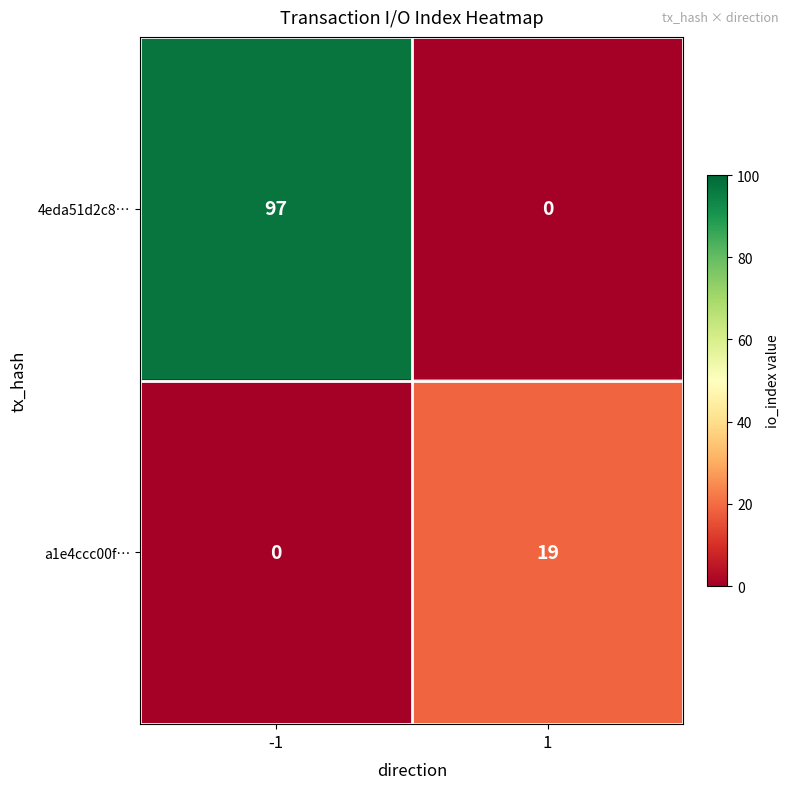

The value of a1e4ccc00f… at -1 is 0. True or false?

True